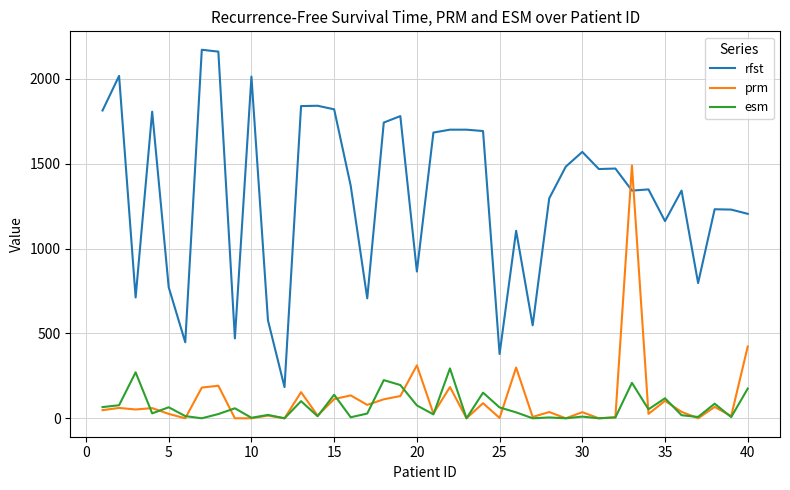

Which series has the widest spread of values?

rfst